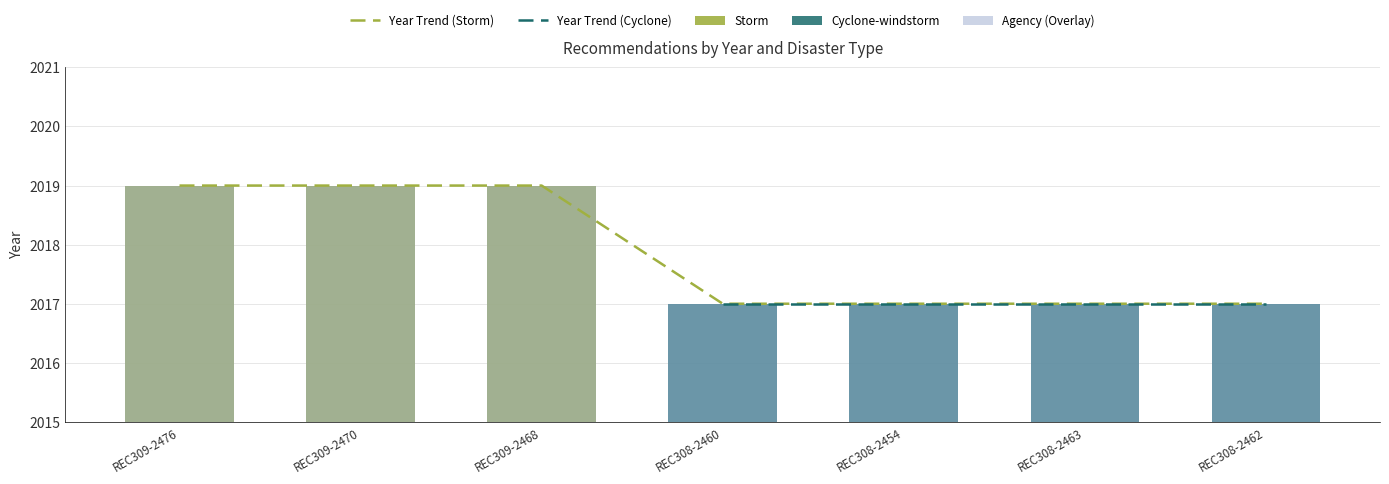

What is the spread (max minus min) of values at REC308-2463?

2017.0